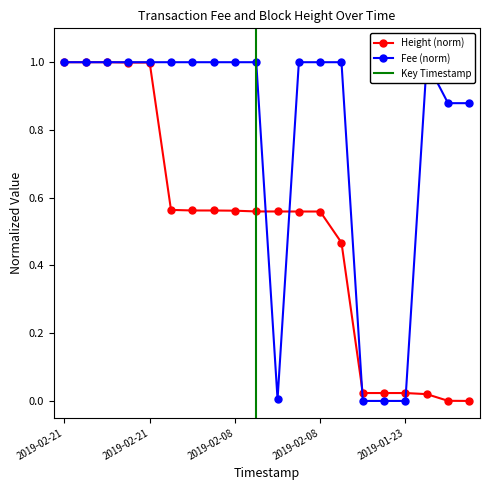

How many times do Height and Fee cross each other?

4